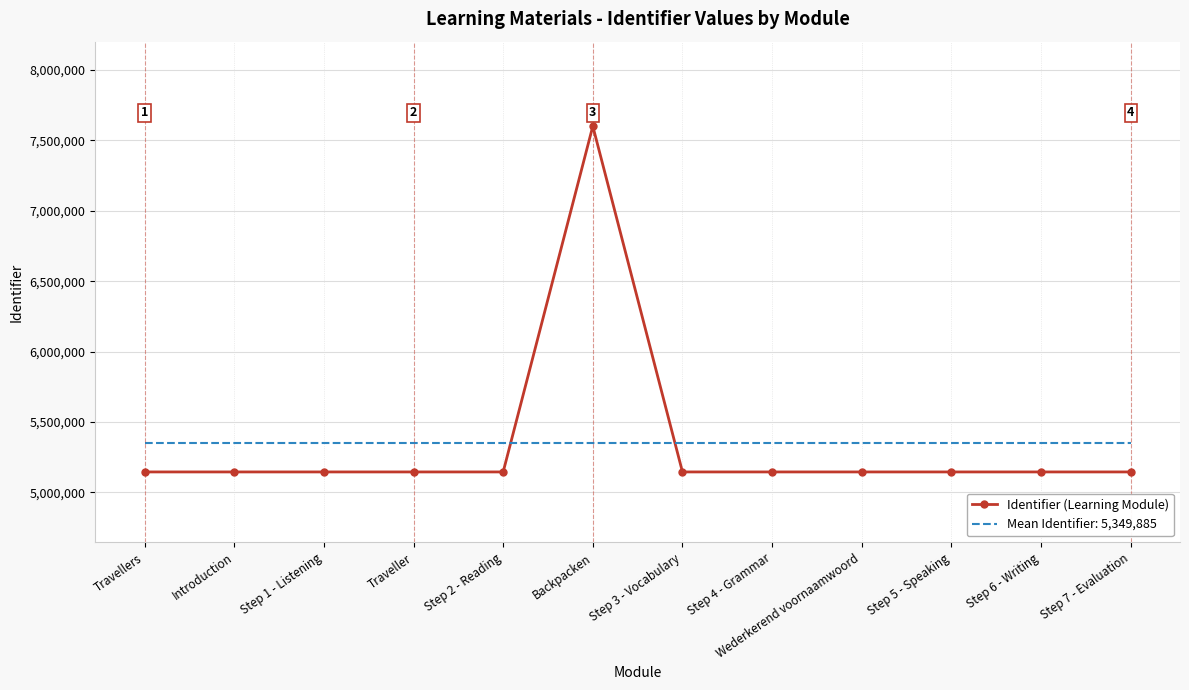

How many distinct data groups are displayed?

2